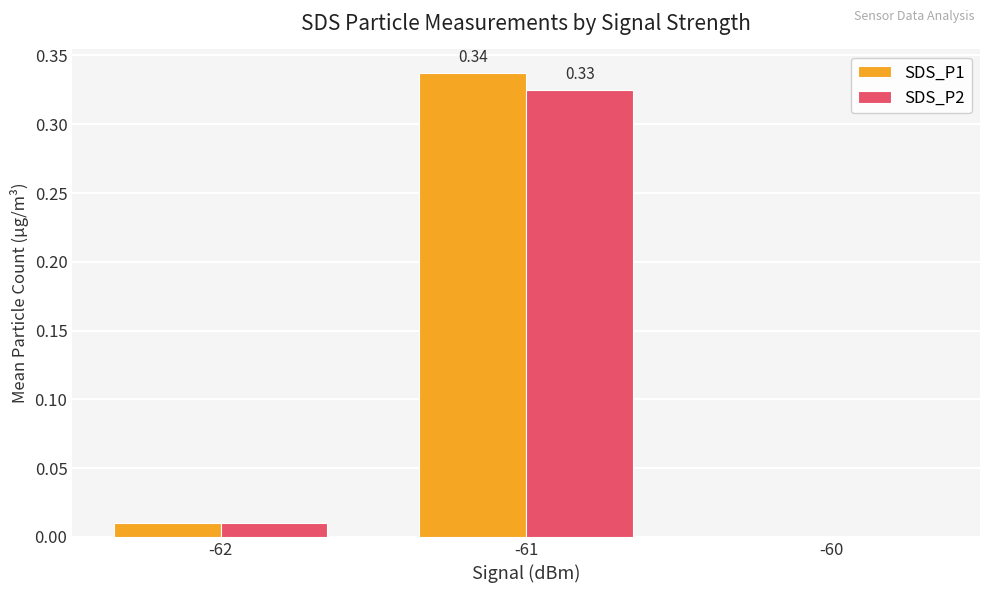

At which category is the sum across all series the highest?

-61